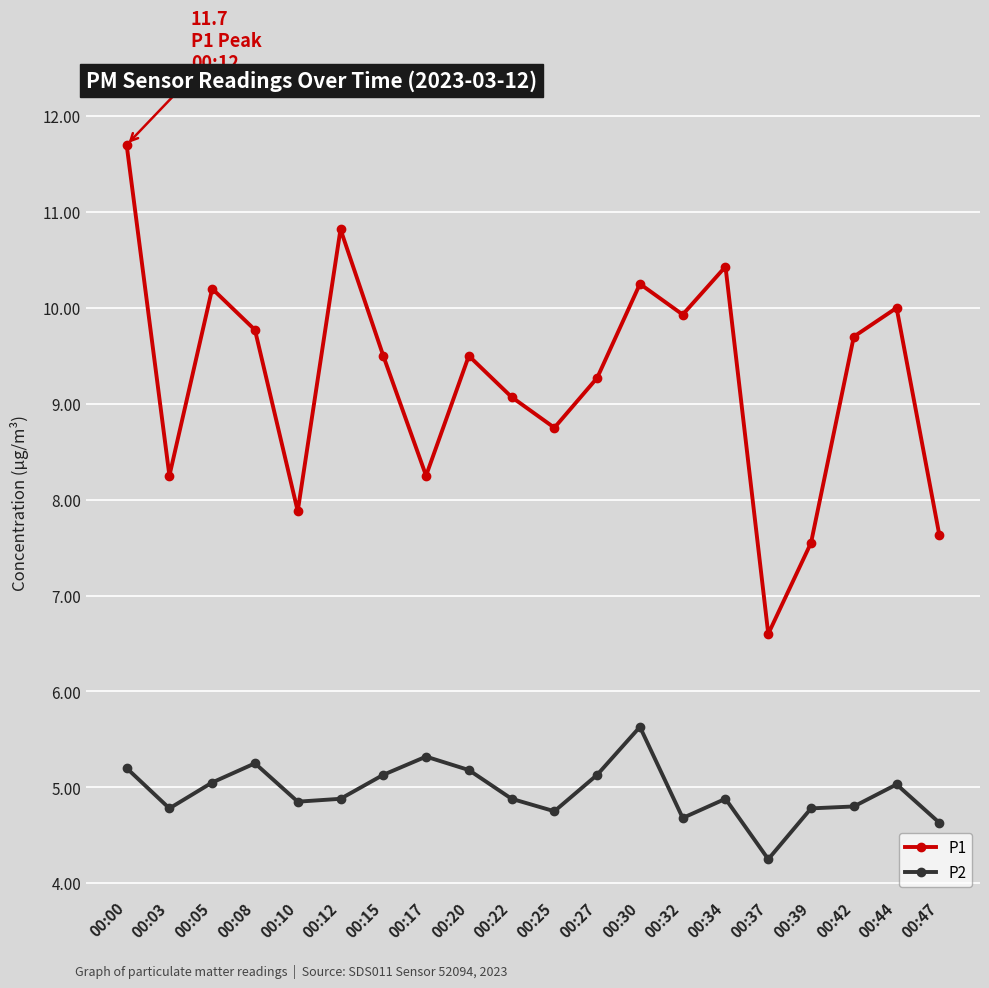

List the series in order of their overall mean, highest first.

P1, P2